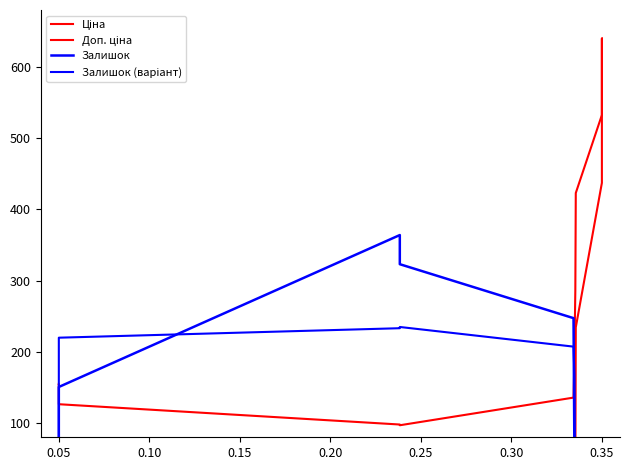

Reading left to right, extract all data points from this chart.

Ціна: 38.7	38.7	38.4	38.1	37.9	40.8	35.8	33.5	28.6	234.3	437.3	640.0	640.0	640.0	640.0	640.0	640.0	640.0	640.0	640.0
Доп. ціна: 154.9	154.9	126.4	97.9	96.9	135.7	189.0	242.2	286.1	423.0	532.5	640.0	640.0	640.0	640.0	640.0	640.0	640.0	640.0	640.0
Залишок: 12.2	77.8	150.6	364.0	323.0	247.3	54.6	27.6	26.7	8.1	17.7	15.4	13.4	0.3	0.3	0.3	0.9	3.5	5.8	7.3
Залишок (варіант): 65.3	107.9	219.8	233.2	234.9	207.3	166.7	52.8	37.2	42.7	31.6	29.6	28.5	27.4	20.2	20.6	22.0	23.1	24.4	25.8